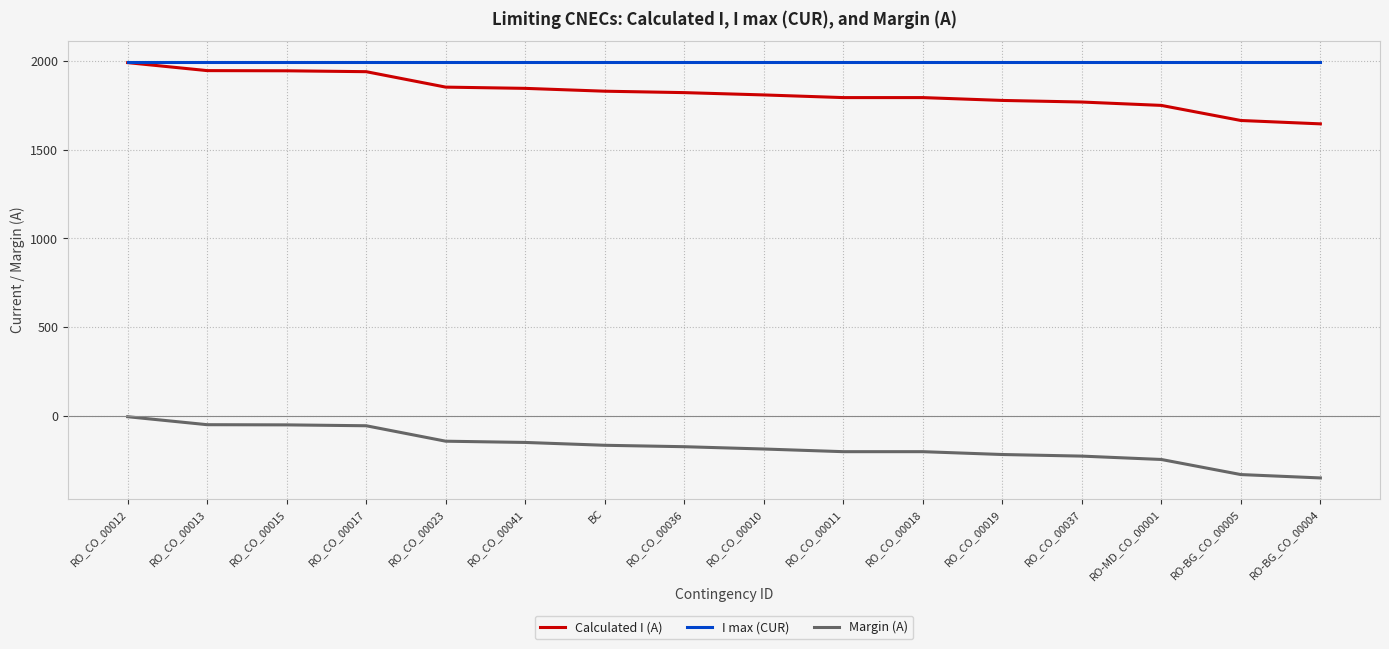

What is the sum of the Calculated I (A) values at RO-BG_CO_00004 and RO_CO_00036?

3466